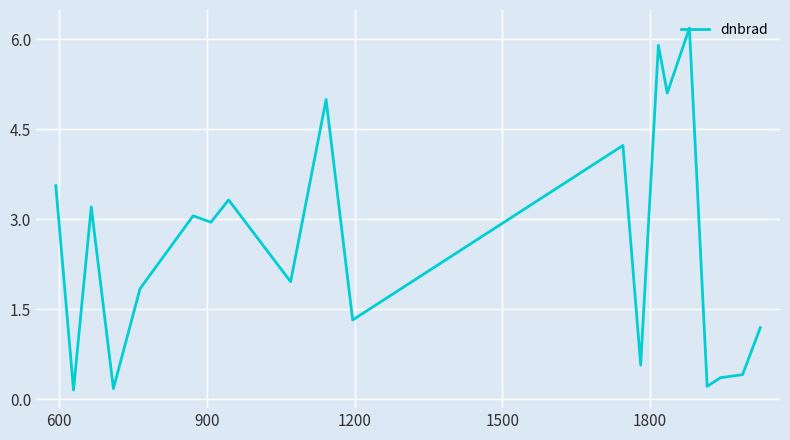

What is the greatest value displayed?

6.2